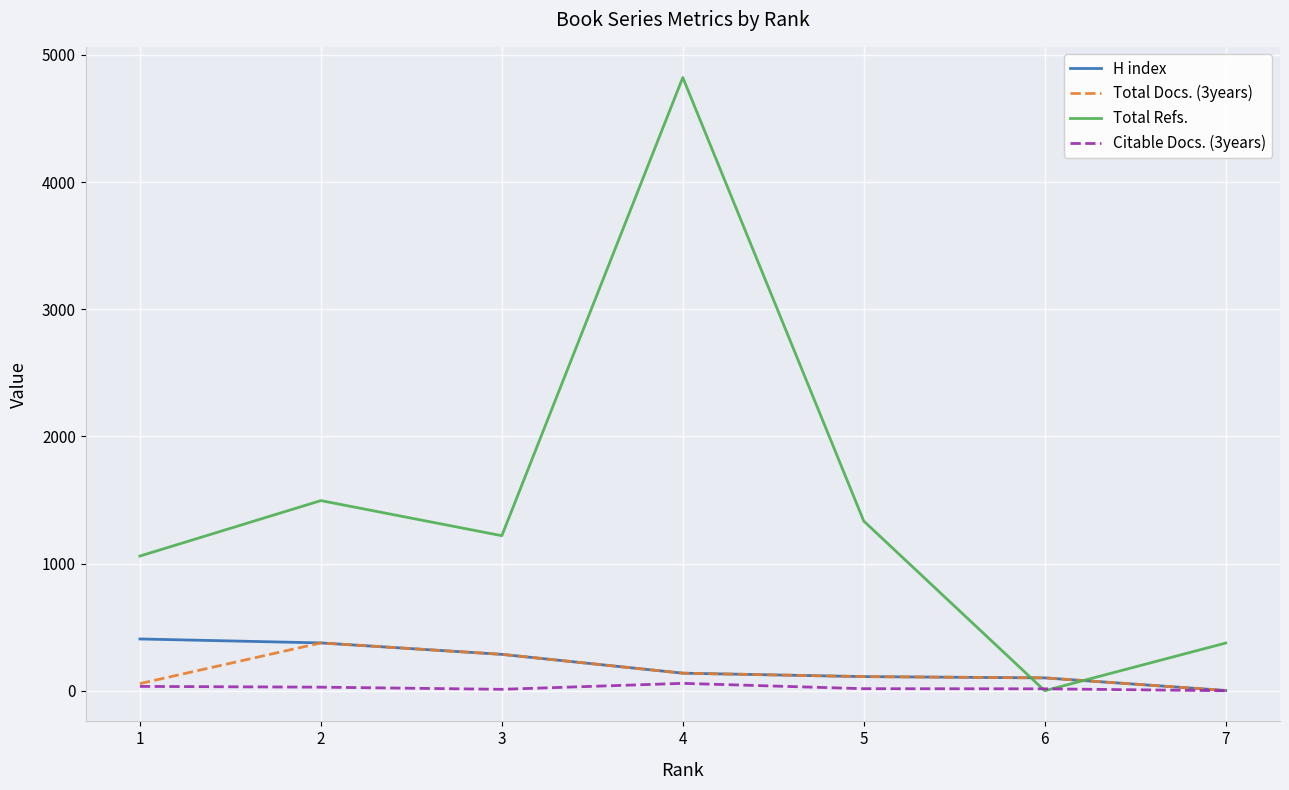

In Total Refs., how many points are higher than both neighbors (excluding endpoints)?

2